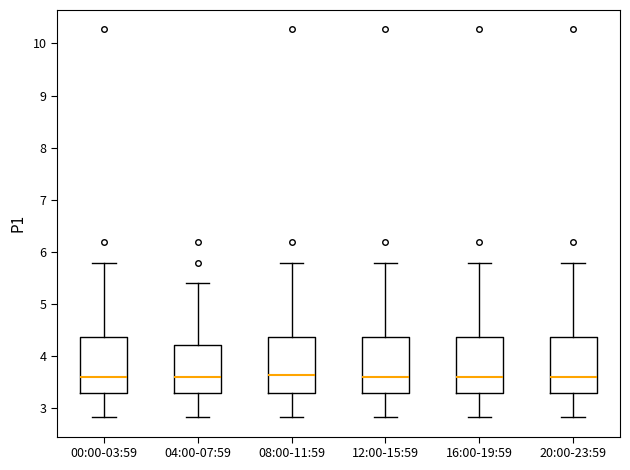

Reading left to right, transcribe this box plot: for each box, give where its median line is, the range the box spans, and where its two whiskers end, as read against the y-axis. The values are not printed on the chart, so give them approximately, as read against the axis.

00:00-03:59: median 3.6, box 3.3 to 4.4, whiskers 2.8 to 5.8
04:00-07:59: median 3.6, box 3.3 to 4.2, whiskers 2.8 to 5.4
08:00-11:59: median 3.6, box 3.3 to 4.4, whiskers 2.8 to 5.8
12:00-15:59: median 3.6, box 3.3 to 4.4, whiskers 2.8 to 5.8
16:00-19:59: median 3.6, box 3.3 to 4.4, whiskers 2.8 to 5.8
20:00-23:59: median 3.6, box 3.3 to 4.4, whiskers 2.8 to 5.8